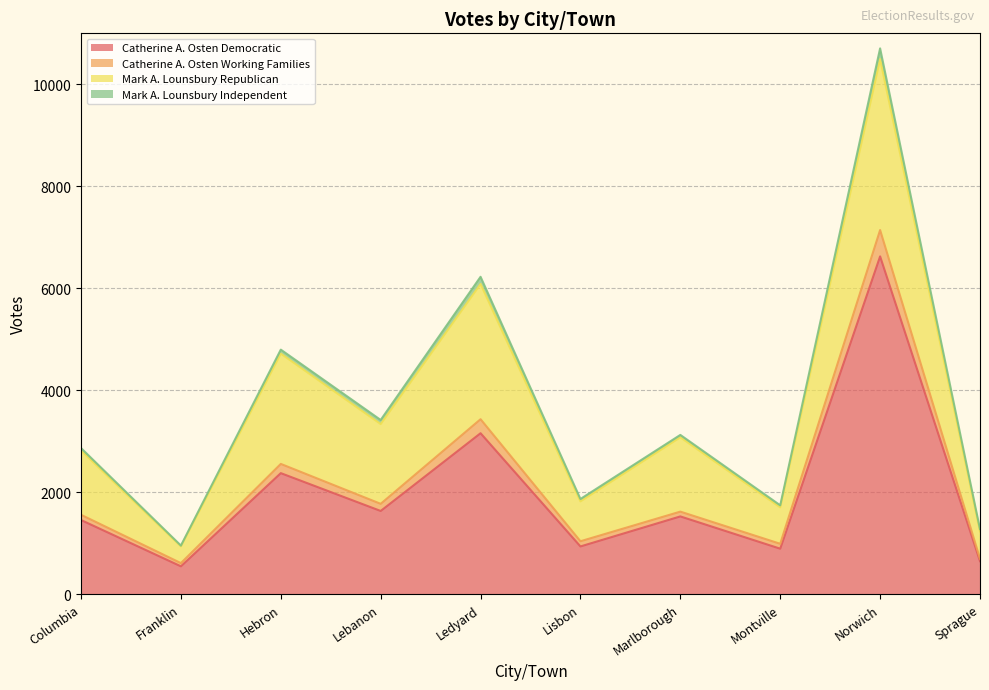

What is the label of the 10th point from the right?

Columbia